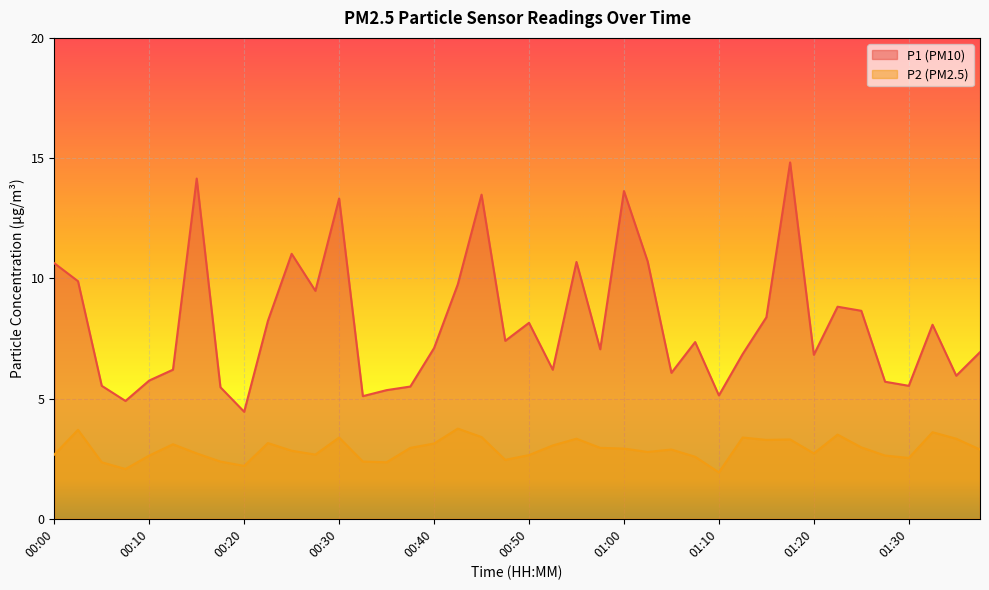

True or false: P1 has a value of 5.5 at 00:05.

True